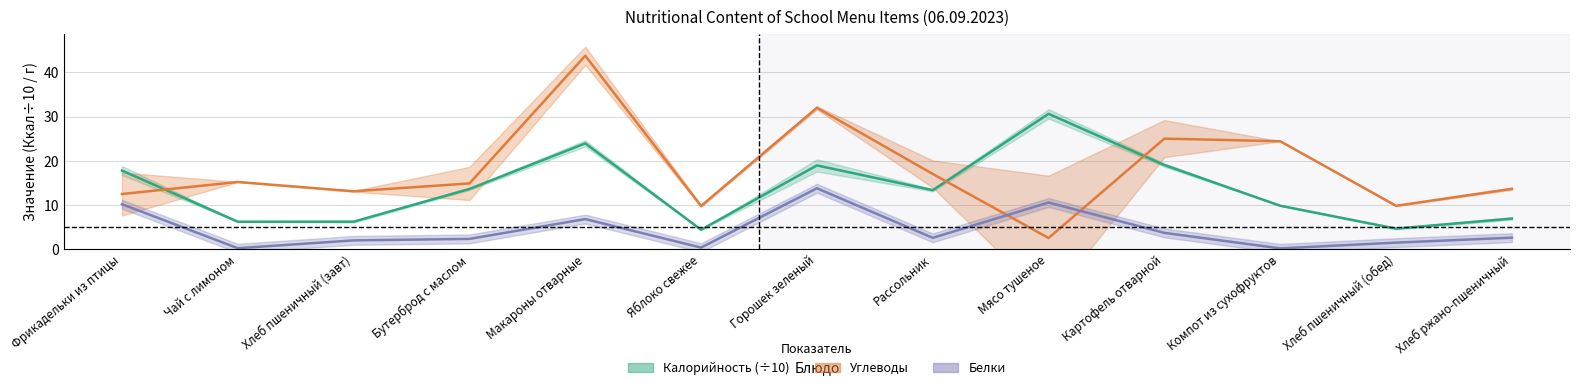

Between Хлеб пшеничный (обед) and Хлеб ржано-пшеничный, which series saw the biggest shift?

Углеводы